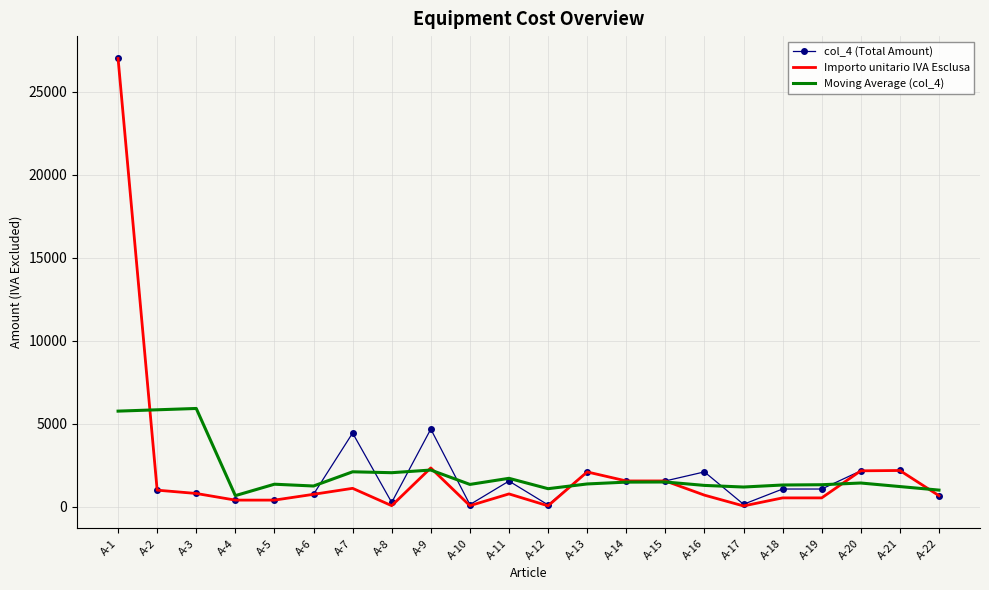

Which category has the highest value in the col_4 (Total Amount) series?

A-1